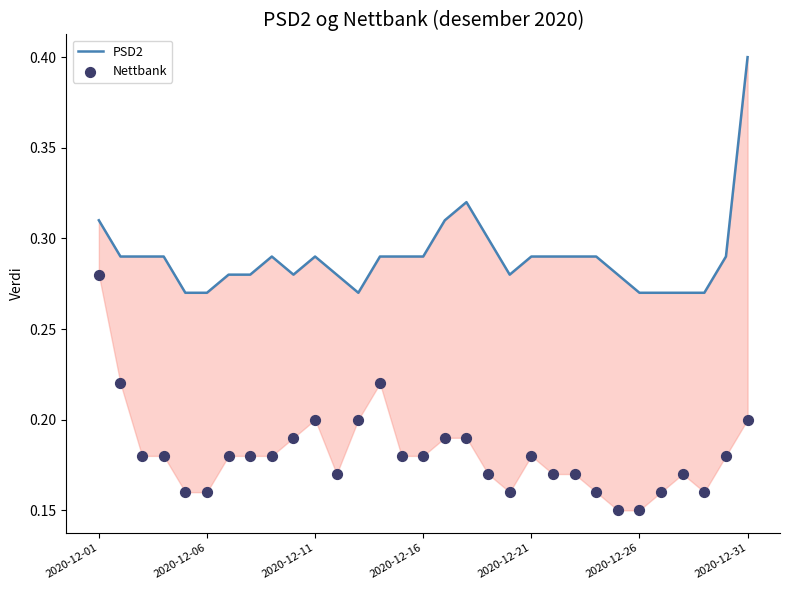

Which series contains the highest Y value?

PSD2